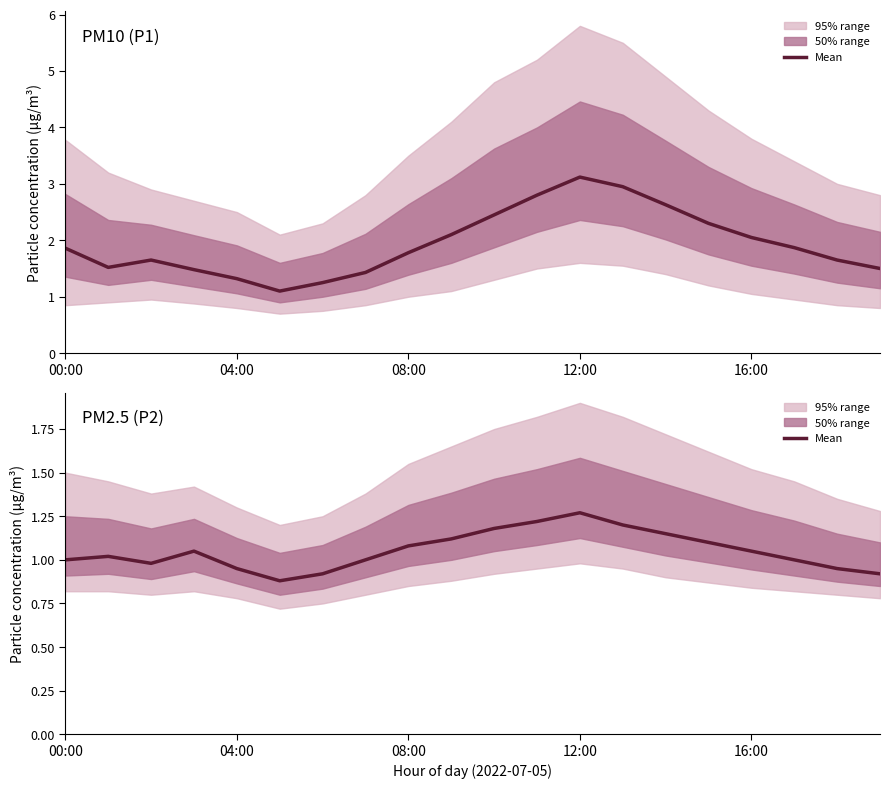

What is the change in value from 16:00 to 14?

+0.2